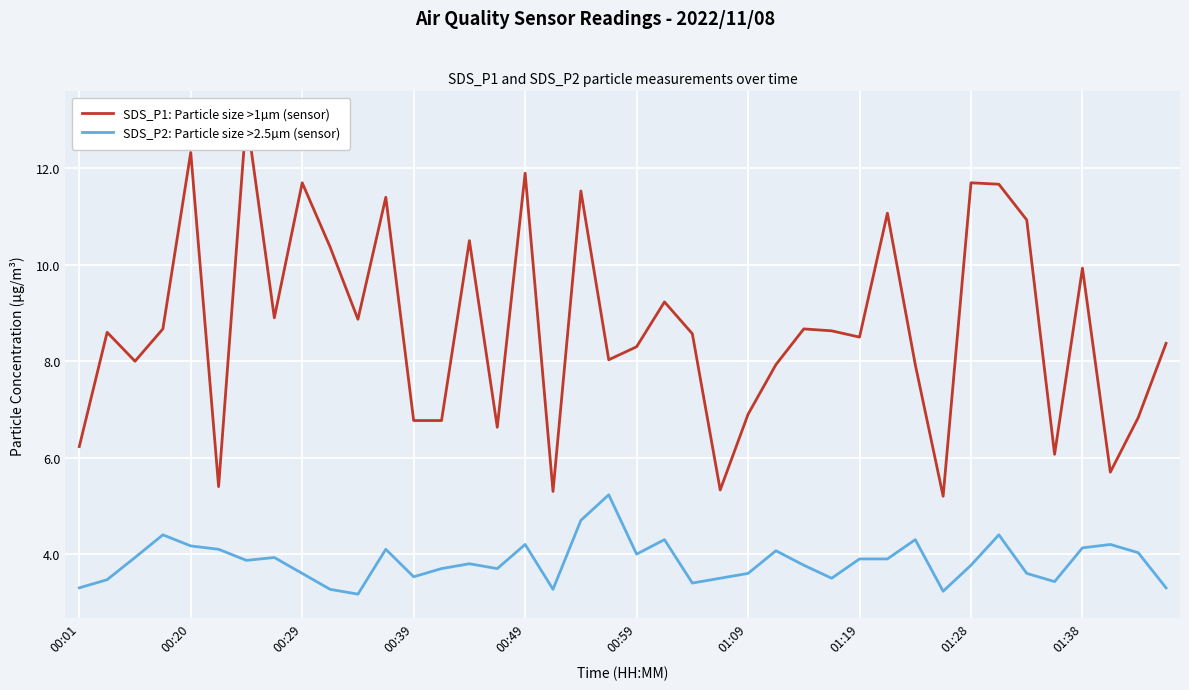

At how many categories does at least one series exceed 11?

9